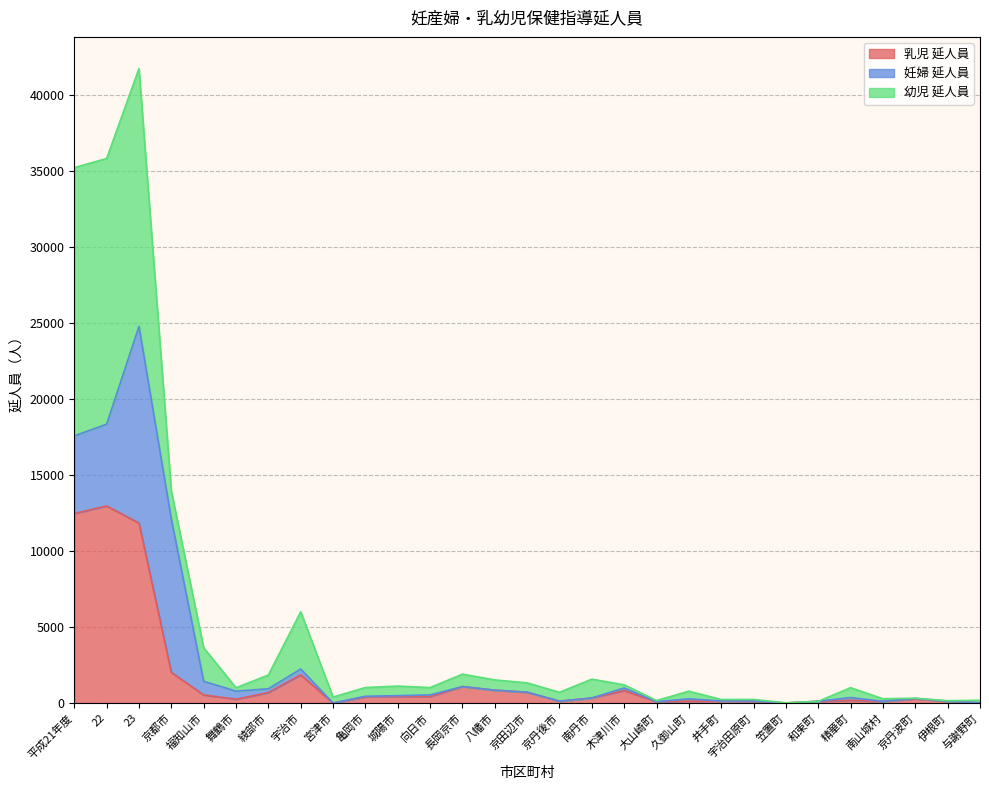

How many lines are shown in the chart?

3